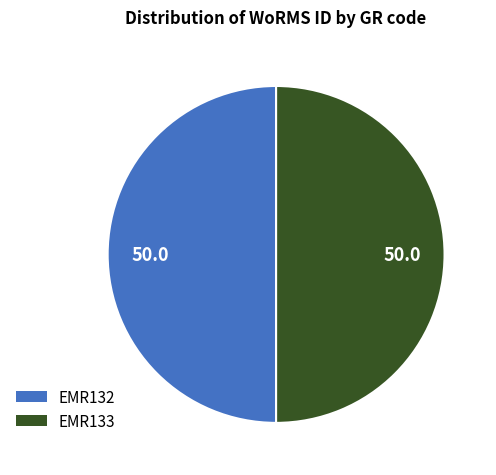

Approximately how many times larger is the value at EMR133 compared to EMR132?

1.0